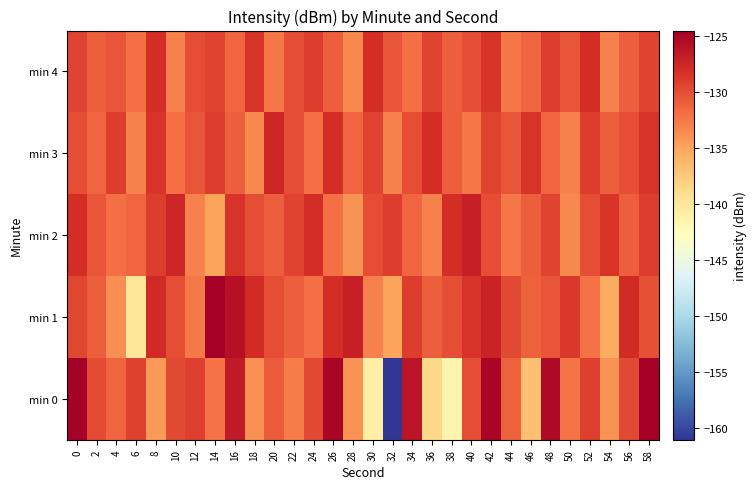

Between 42 and 8, which is larger?

42